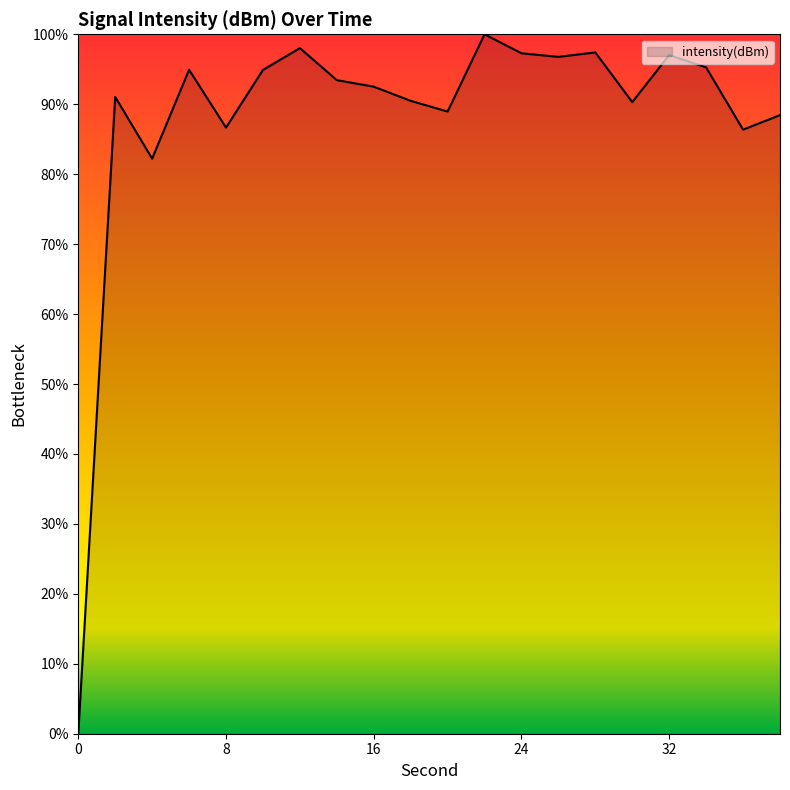

What is the greatest value displayed?

100.0